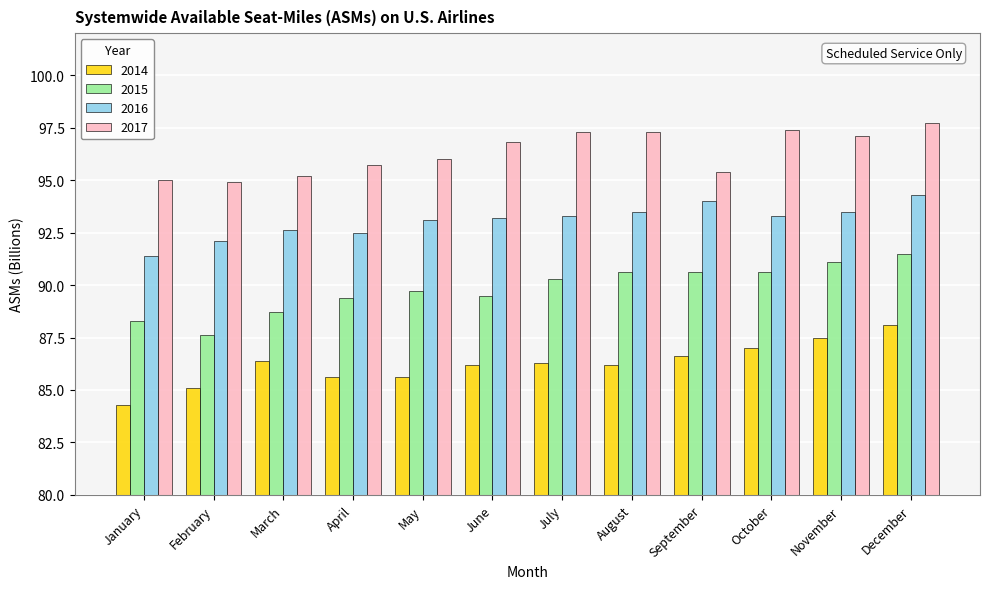

What is the spread (max minus min) of values at September?

8.8